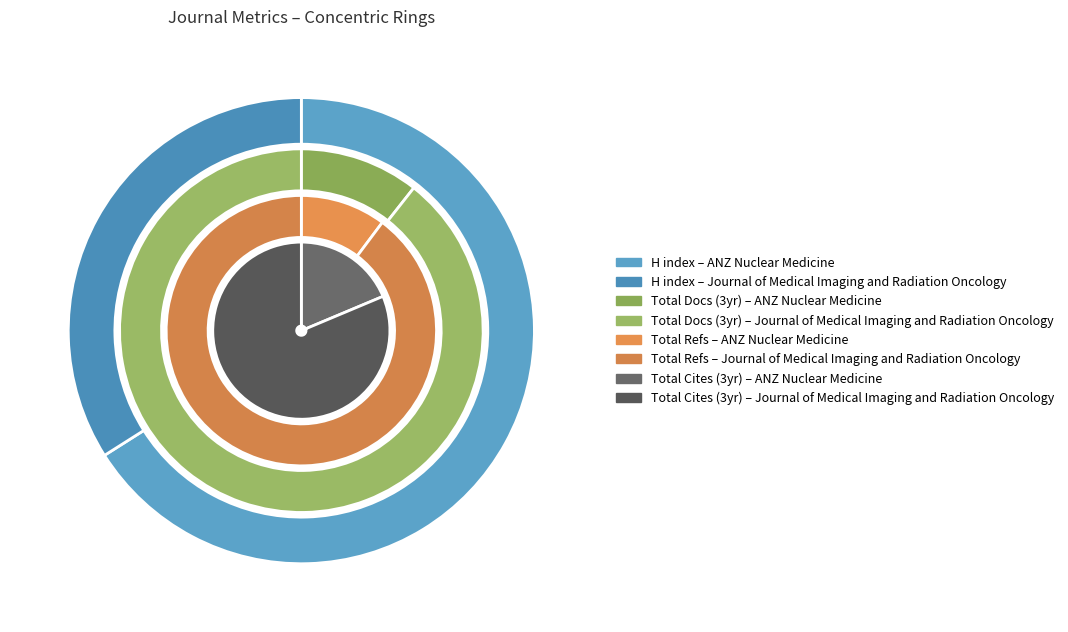

Does ANZ Nuclear Medicine account for over 50% of the chart?

Yes